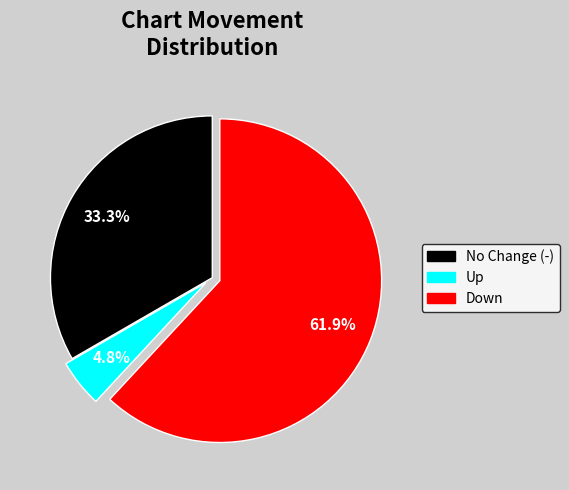

Is there any slice that represents more than half of the pie?

Yes